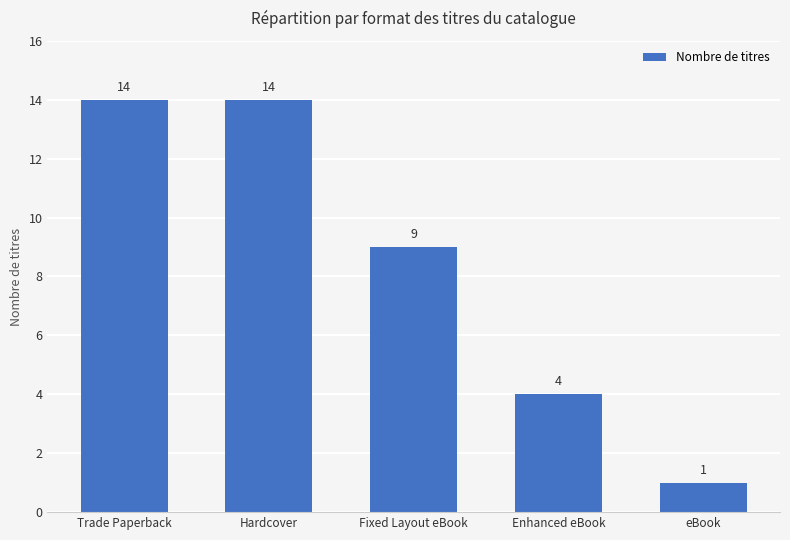

Reading left to right, list all the values displayed in this chart.

14	14	9	4	1